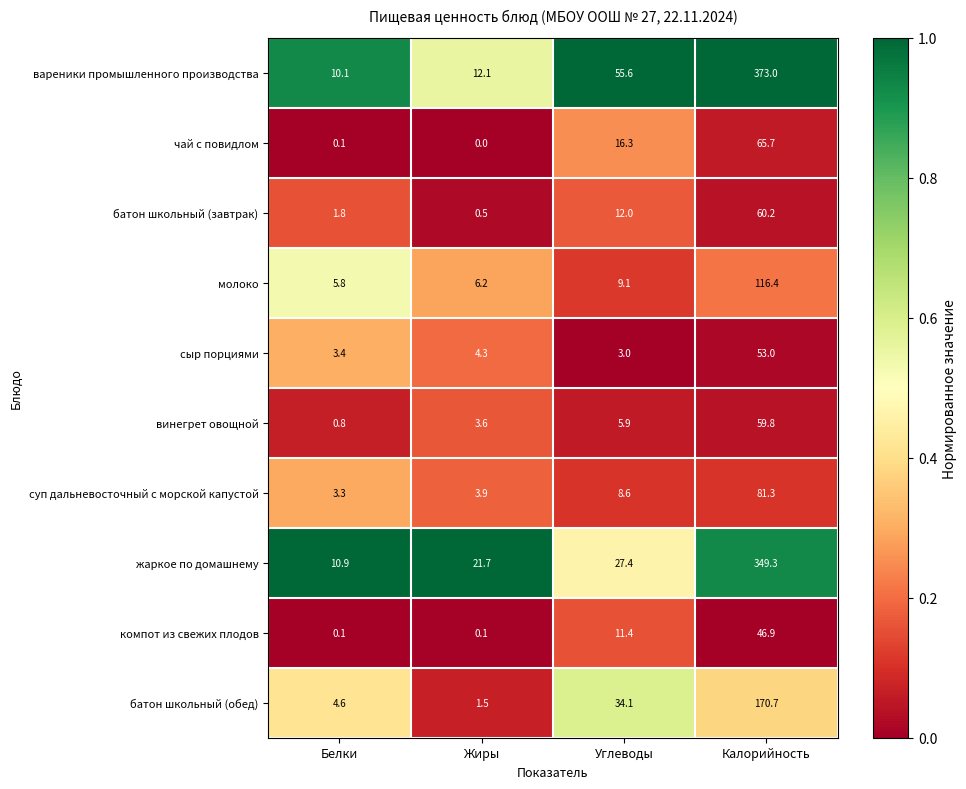

How many categories are shown in the chart?

4